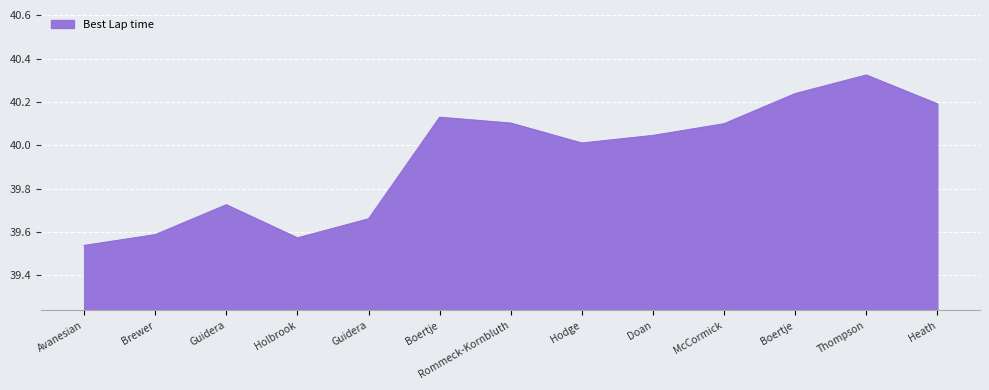

How many lines are shown in the chart?

1